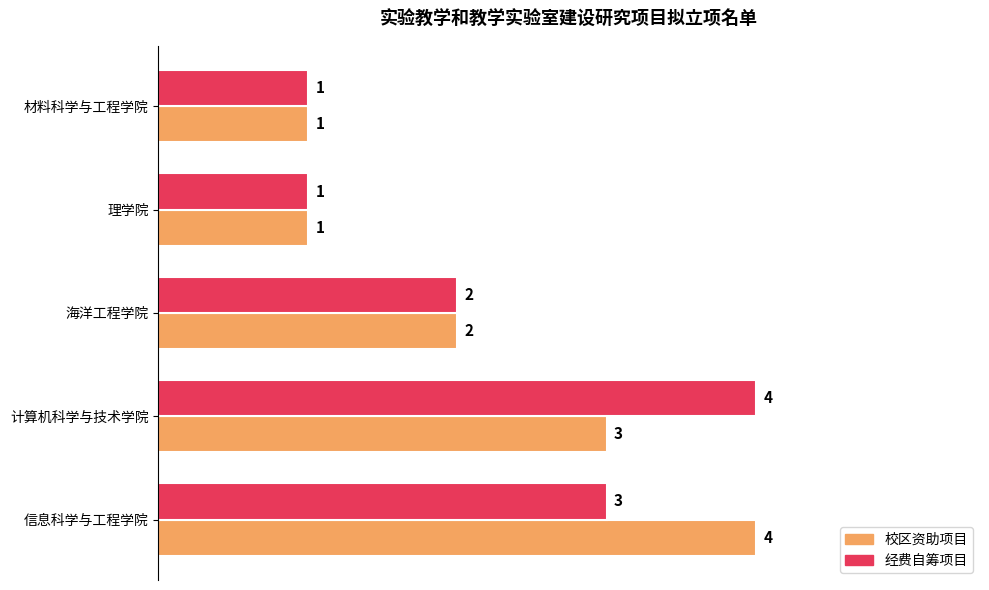

What are all the series names shown in the legend?

校区资助项目, 经费自筹项目